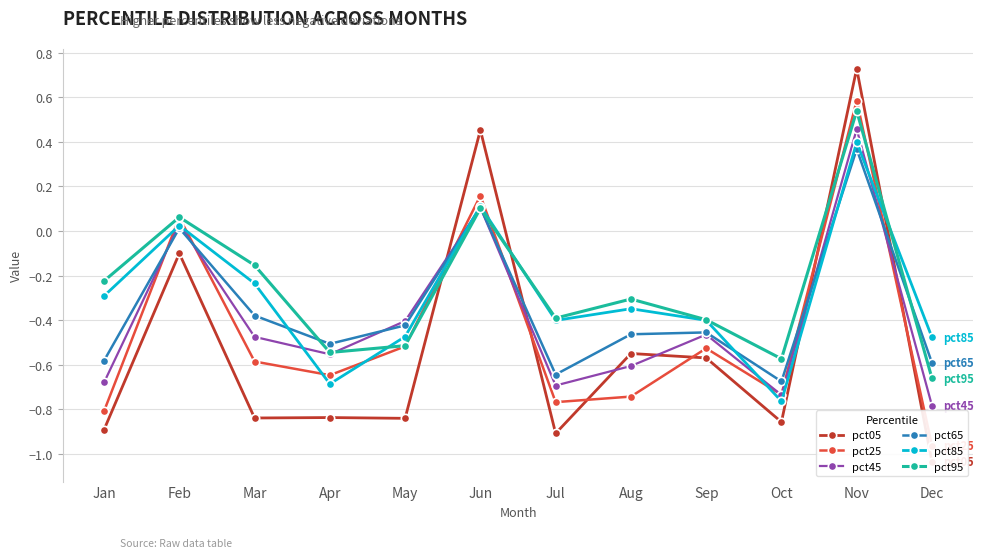

Reading left to right, extract all data points from this chart.

pct05: Jan=-0.9	Feb=-0.1	Mar=-0.8	Apr=-0.8	May=-0.8	Jun=0.5	Jul=-0.9	Aug=-0.5	Sep=-0.6	Oct=-0.9	Nov=0.7	Dec=-1.0
pct25: Jan=-0.8	Feb=0.1	Mar=-0.6	Apr=-0.6	May=-0.5	Jun=0.2	Jul=-0.8	Aug=-0.7	Sep=-0.5	Oct=-0.7	Nov=0.6	Dec=-1.0
pct45: Jan=-0.7	Feb=0.0	Mar=-0.5	Apr=-0.6	May=-0.4	Jun=0.1	Jul=-0.7	Aug=-0.6	Sep=-0.5	Oct=-0.7	Nov=0.5	Dec=-0.8
pct65: Jan=-0.6	Feb=0.0	Mar=-0.4	Apr=-0.5	May=-0.4	Jun=0.1	Jul=-0.6	Aug=-0.5	Sep=-0.5	Oct=-0.7	Nov=0.4	Dec=-0.6
pct85: Jan=-0.3	Feb=0.0	Mar=-0.2	Apr=-0.7	May=-0.5	Jun=0.1	Jul=-0.4	Aug=-0.3	Sep=-0.4	Oct=-0.8	Nov=0.4	Dec=-0.5
pct95: Jan=-0.2	Feb=0.1	Mar=-0.2	Apr=-0.5	May=-0.5	Jun=0.1	Jul=-0.4	Aug=-0.3	Sep=-0.4	Oct=-0.6	Nov=0.5	Dec=-0.7